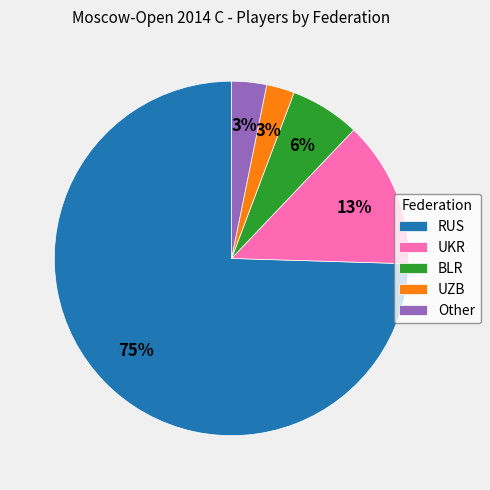

Which has a higher value, RUS or Other?

RUS